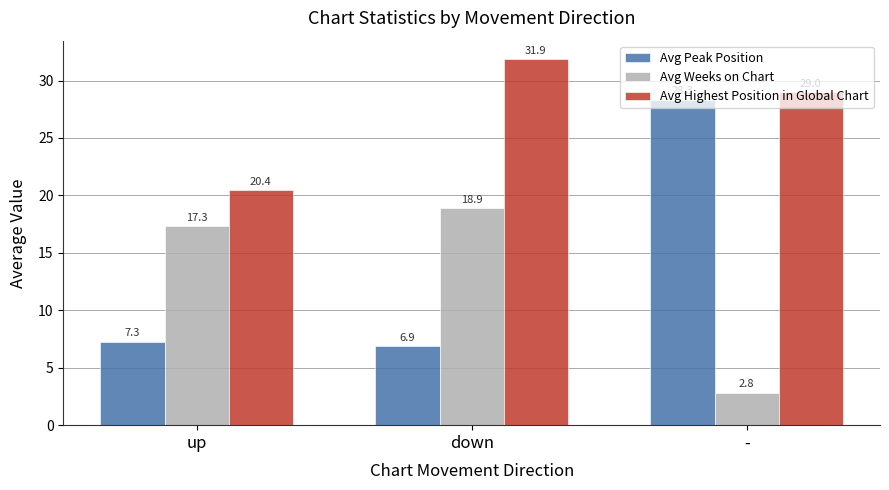

Reading right to left, extract all data points from this chart.

Avg Peak Position: 28.3	6.9	7.3
Avg Weeks on Chart: 2.8	18.9	17.3
Avg Highest Position in Global Chart: 29.0	31.9	20.4